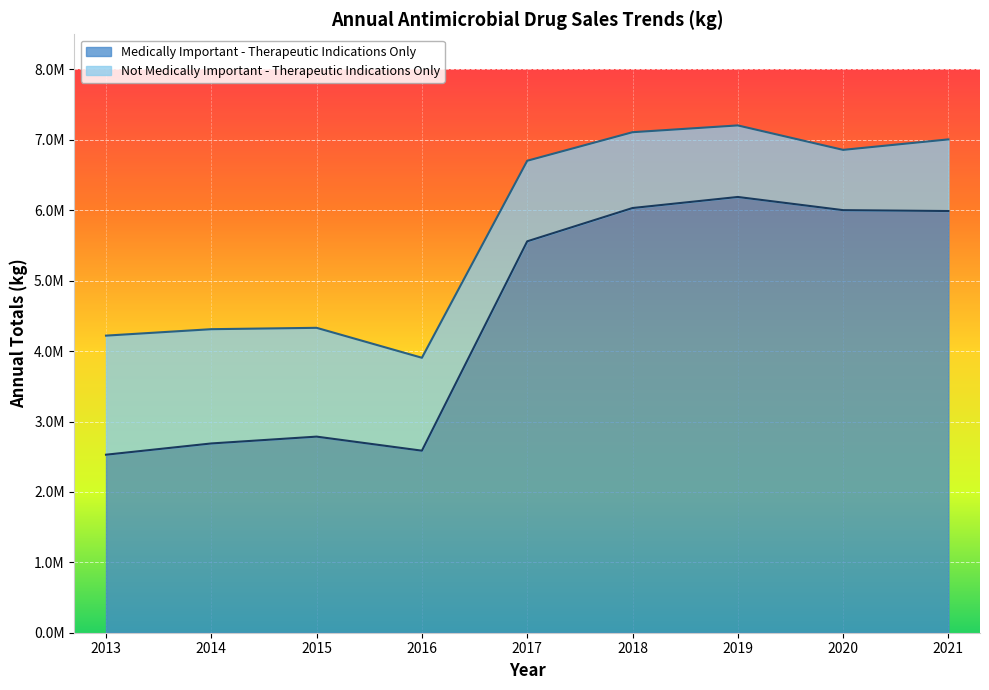

Reading left to right, extract all data points from this chart.

2528458.4	2688342.8	2785304.0	2585684.9	5559211.8	6032297.5	6189259.6	6002055.6	5989721.1